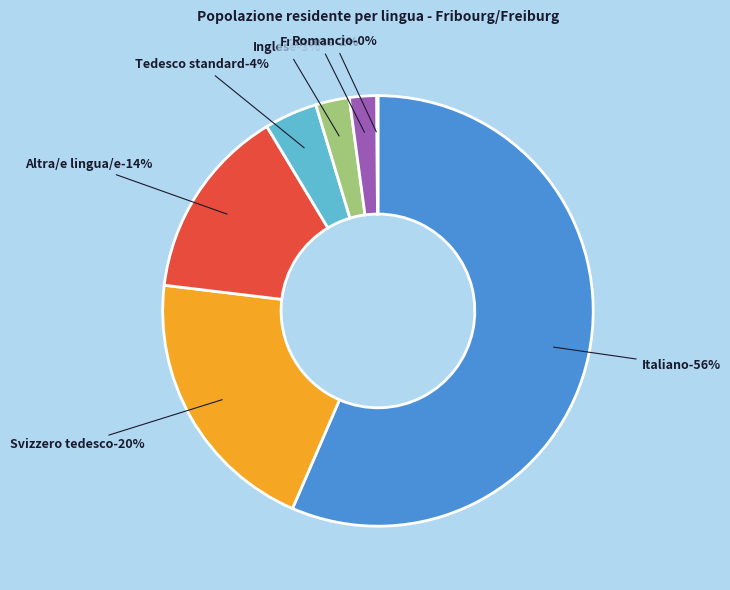

To the nearest percent, what is the difference between the Romancio and Altra/e lingua/e slice percentages?

14%